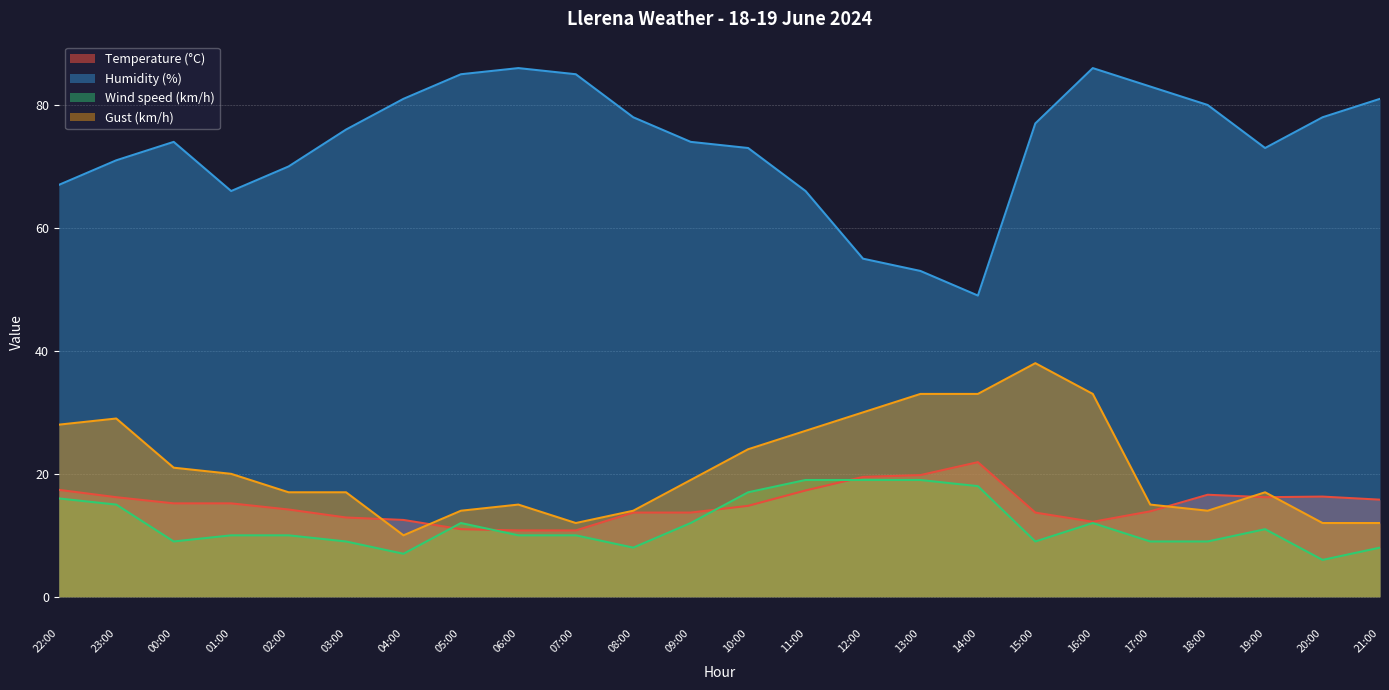

Which series has the widest spread of values?

Humidity (%)